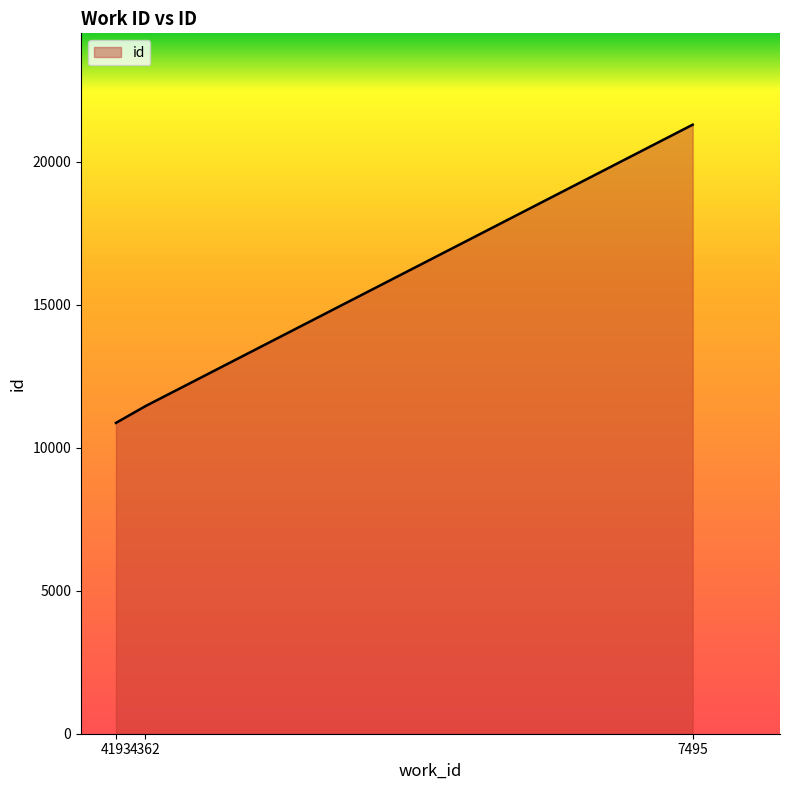

Which label corresponds to the smallest value in the chart?

4193